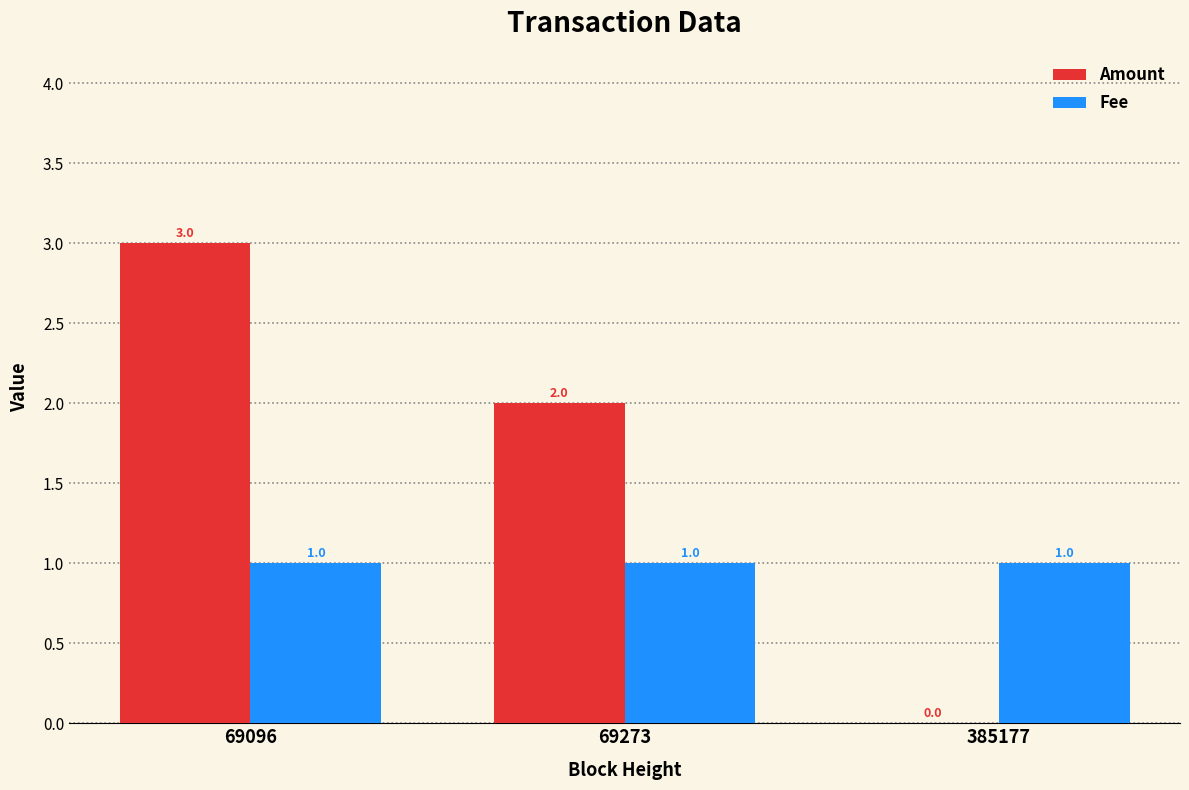

What are all the series names shown in the legend?

Amount, Fee